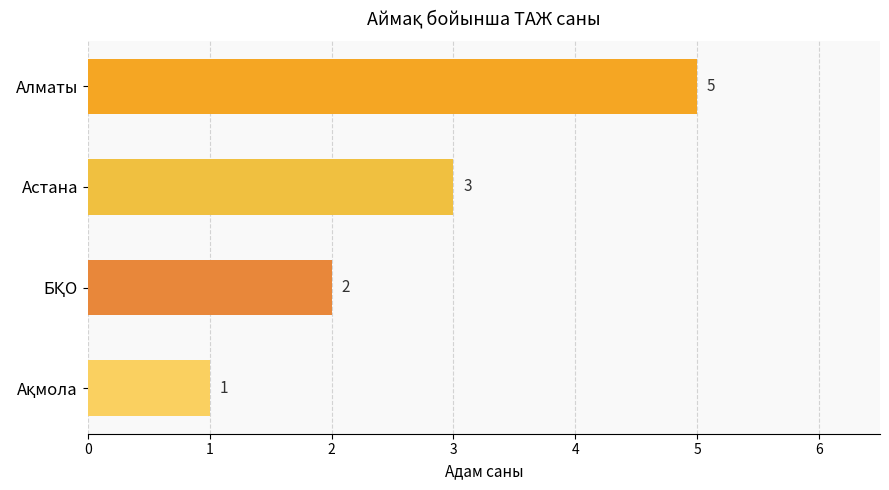

What is the maximum value shown in the chart?

5